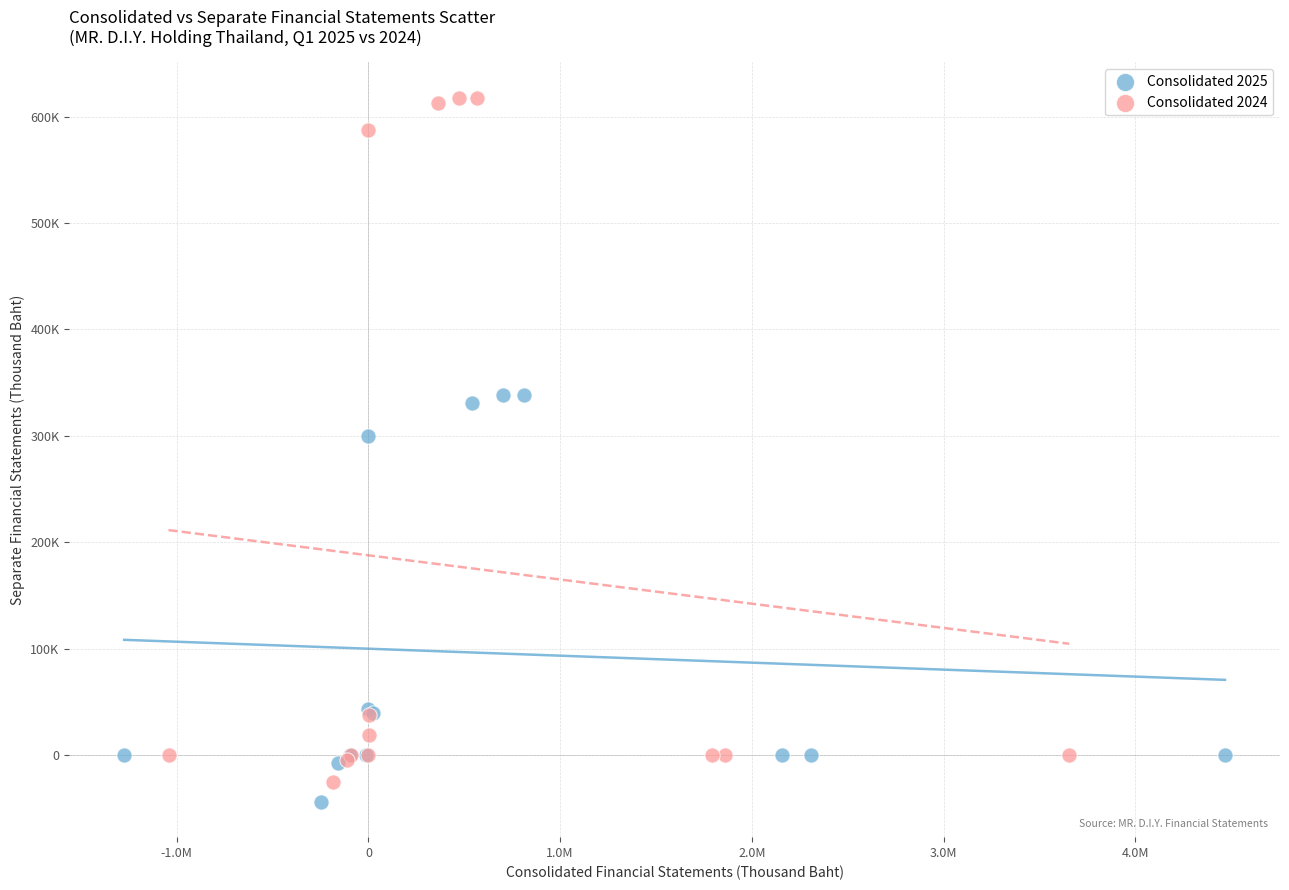

Which series contains the lowest Y value?

Consolidated 2025